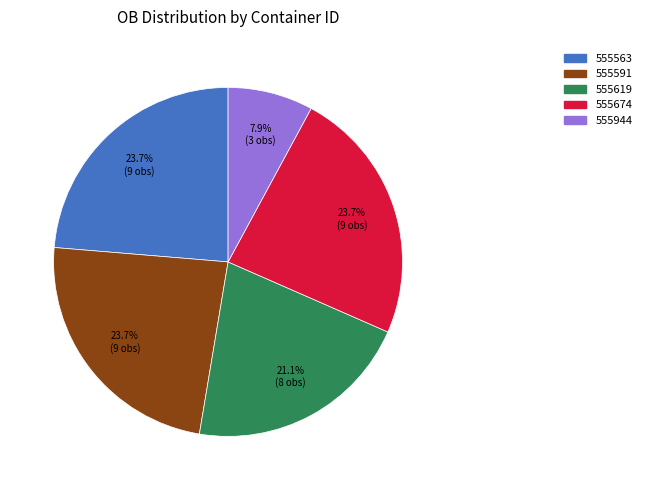

To the nearest percent, what is the combined percentage of 555563 and 555944?

32%